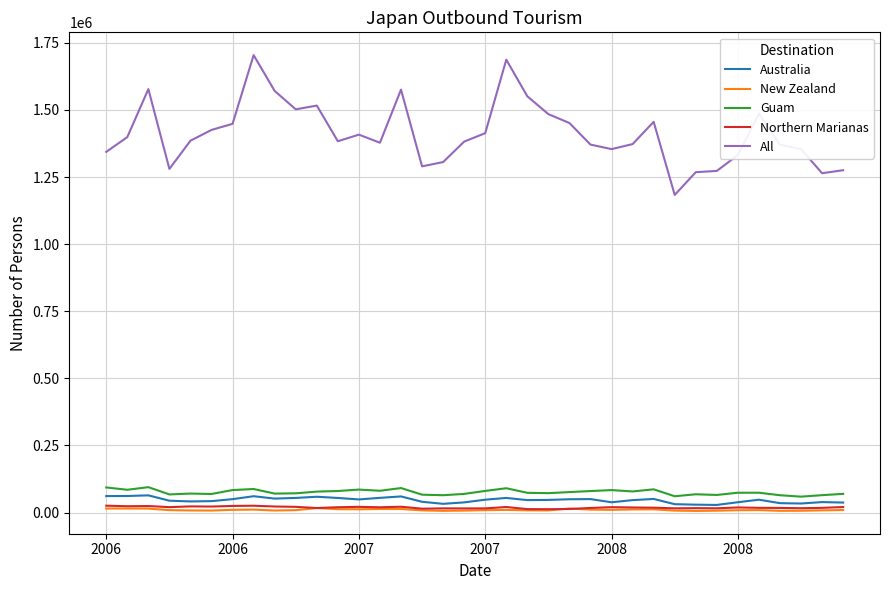

What is the maximum value shown in the chart?

1704010